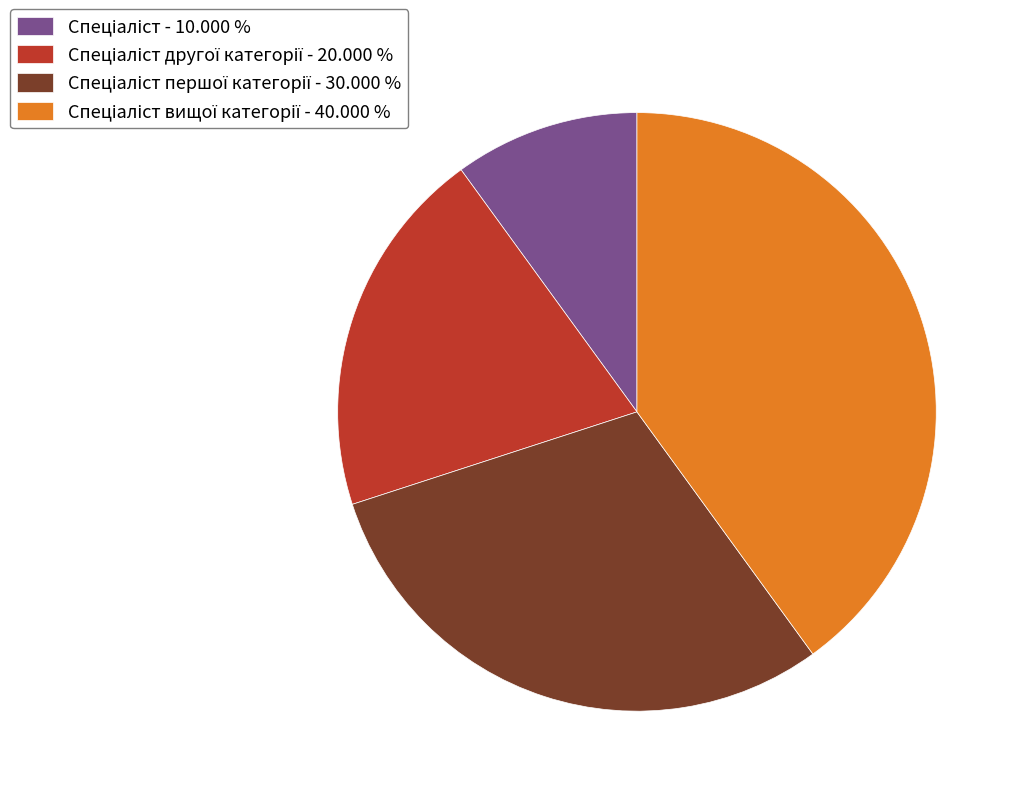

Is there any slice that represents more than half of the pie?

No